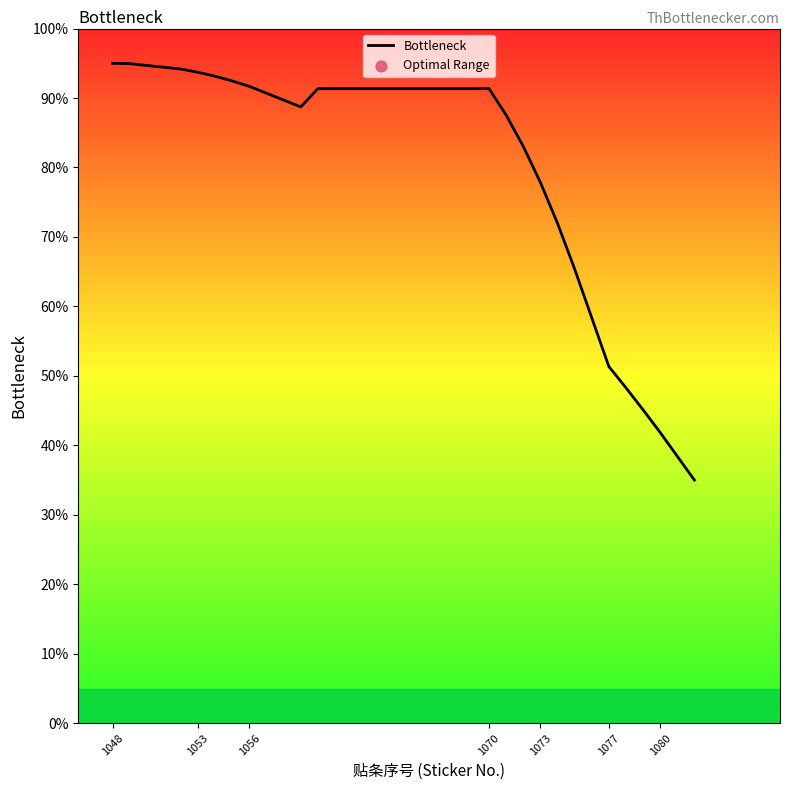

What is the minimum value shown in the chart?

35.0